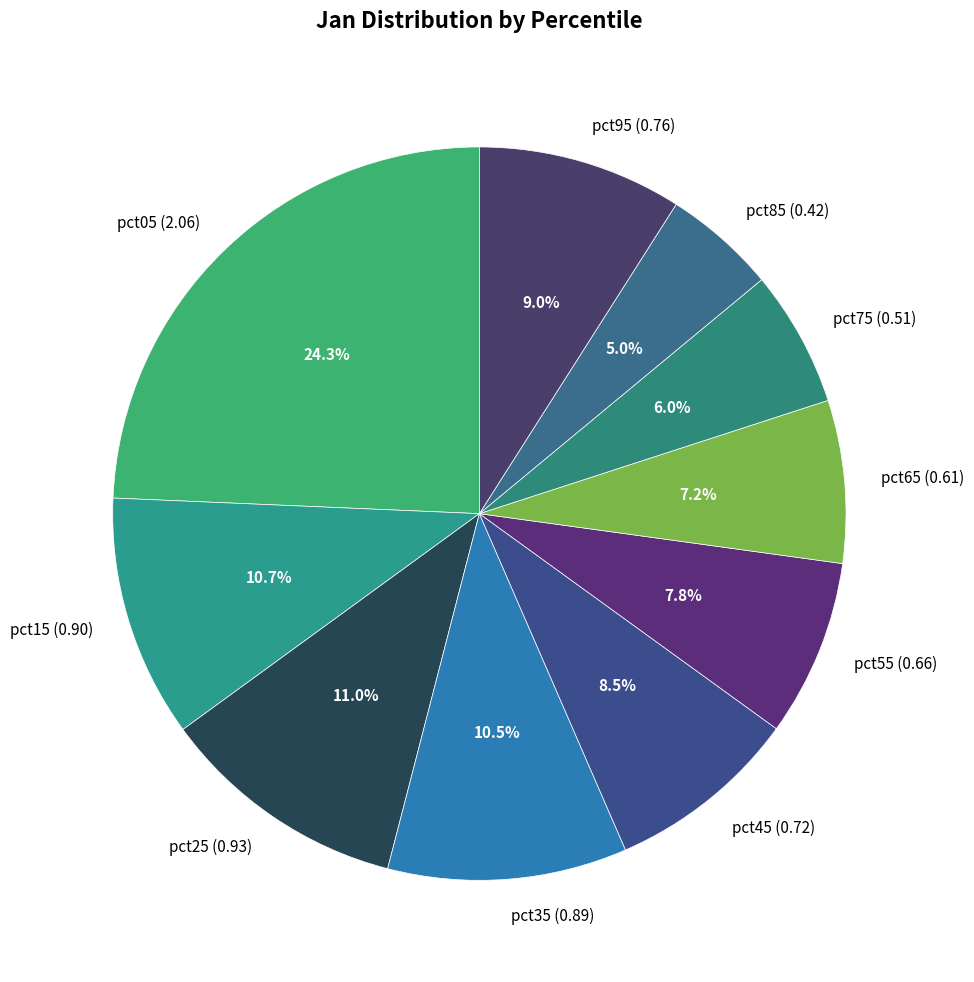

Do pct35 (0.89) and pct45 (0.72) together represent more than half of the pie?

No